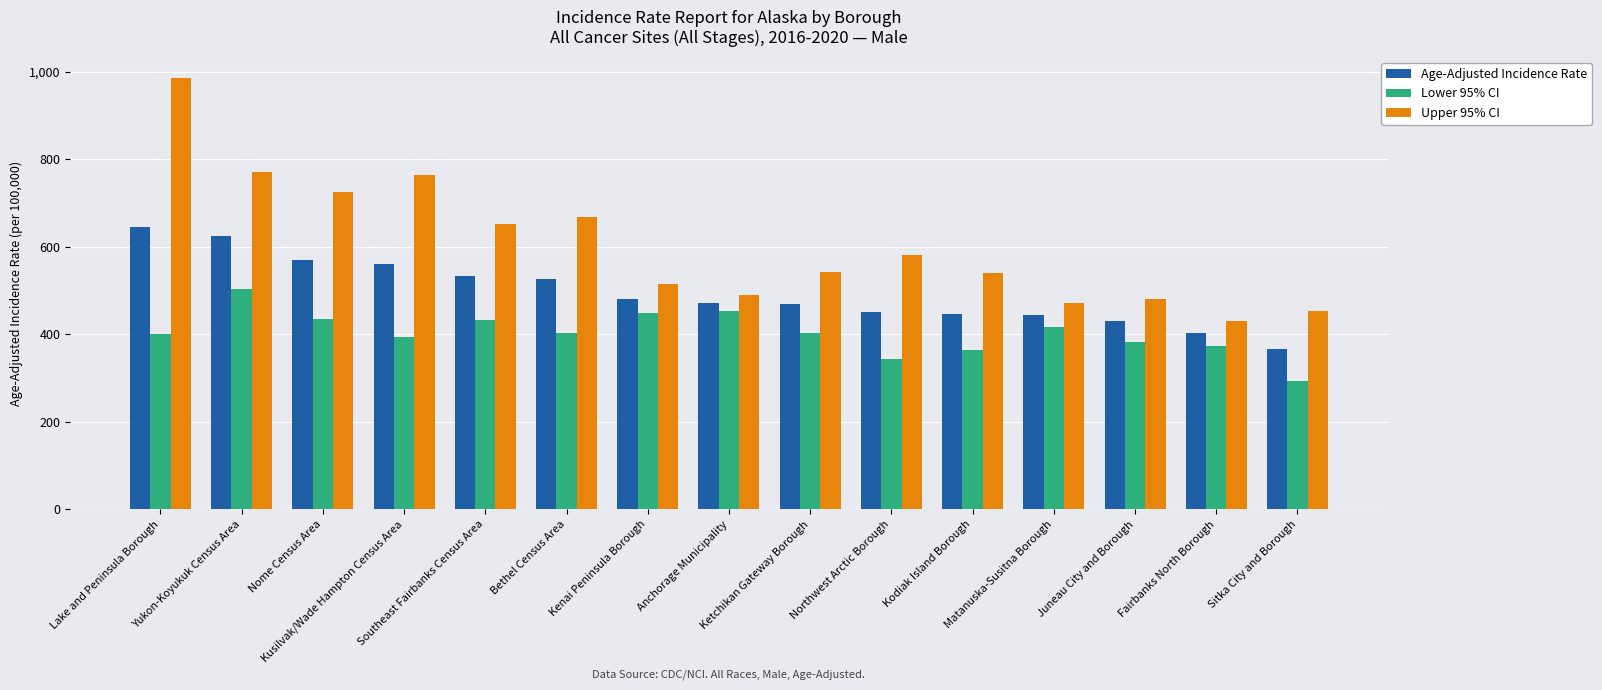

Count the number of data series in this chart.

3